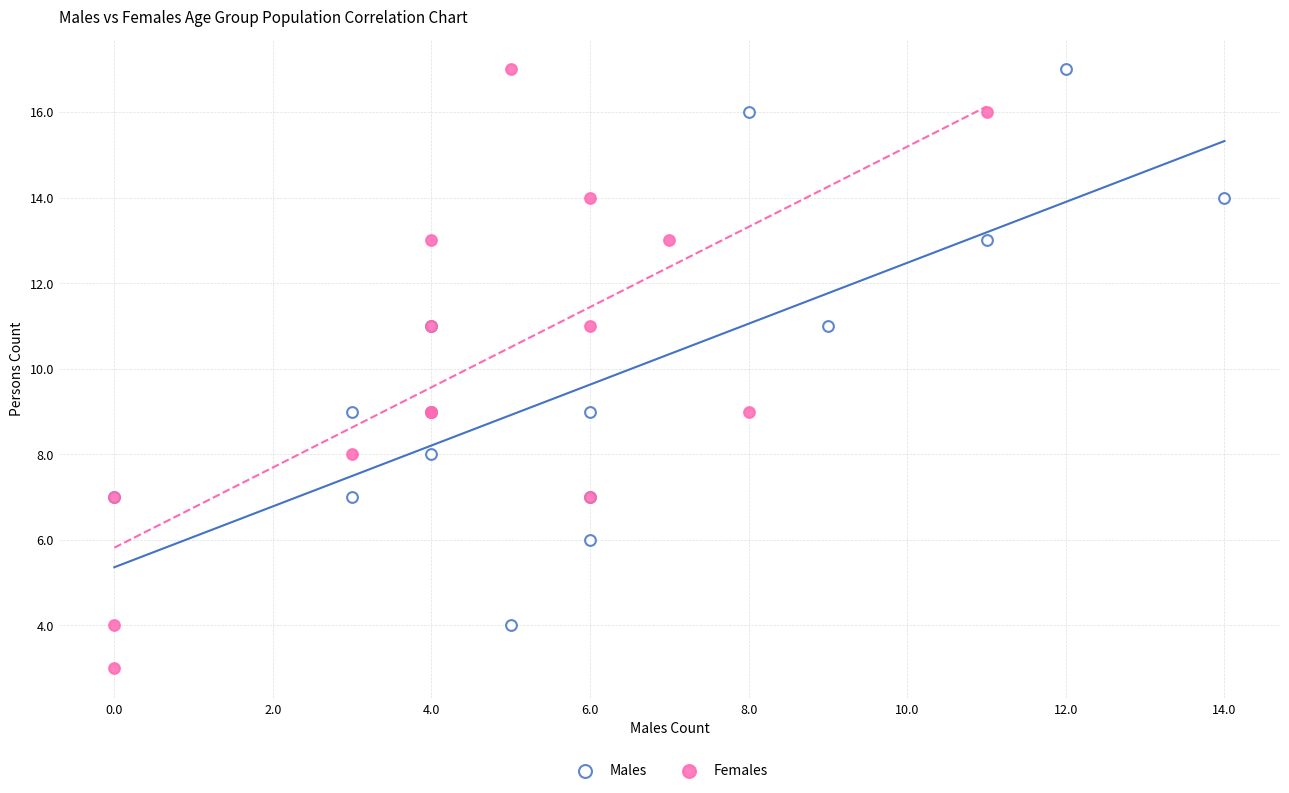

Which series has the largest Y range (max minus min)?

Females